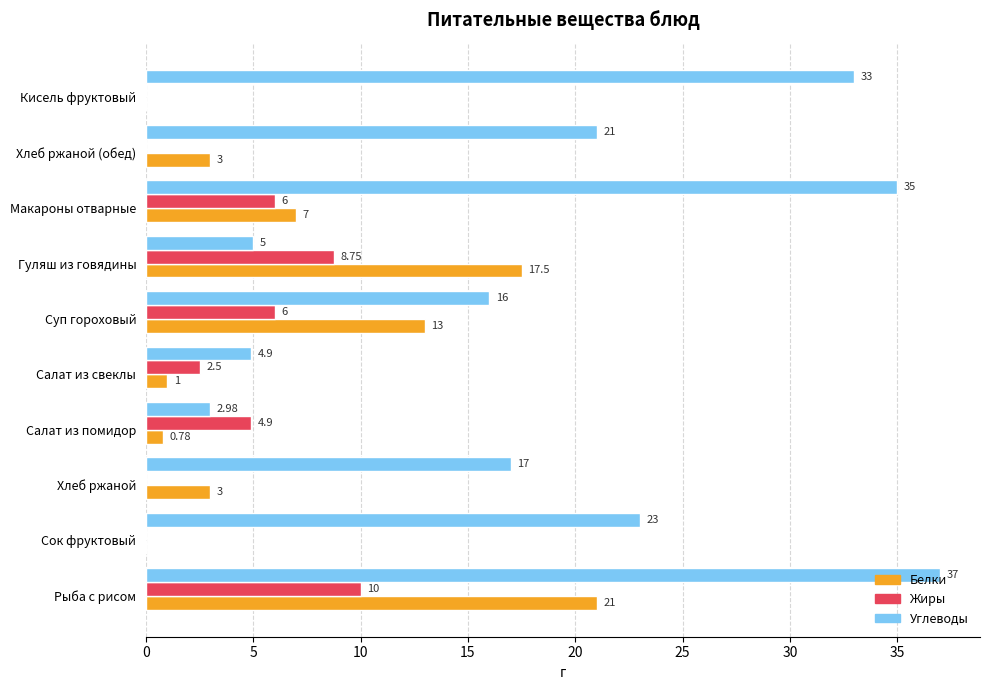

Is the value of Белки at Сок фруктовый greater than the value of Жиры at Салат из помидор?

No